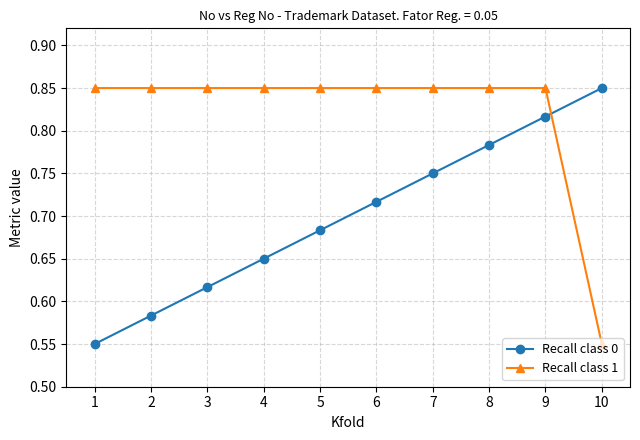

Rank the series at 9 from lowest to highest value.

Recall class 0, Recall class 1